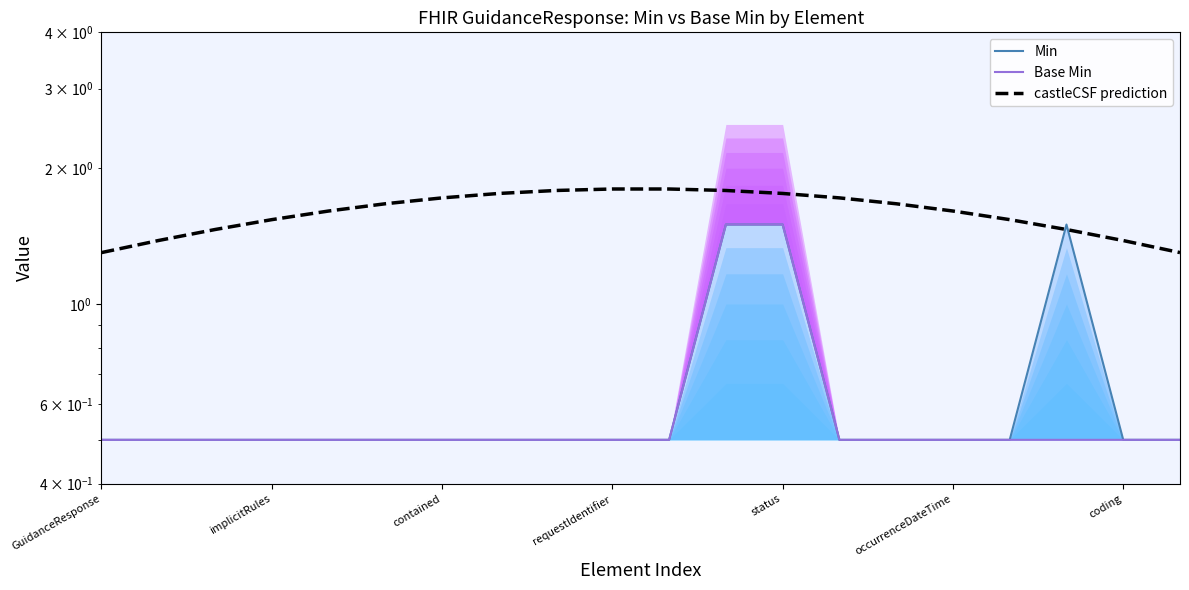

What is the minimum value shown in the chart?

0.5